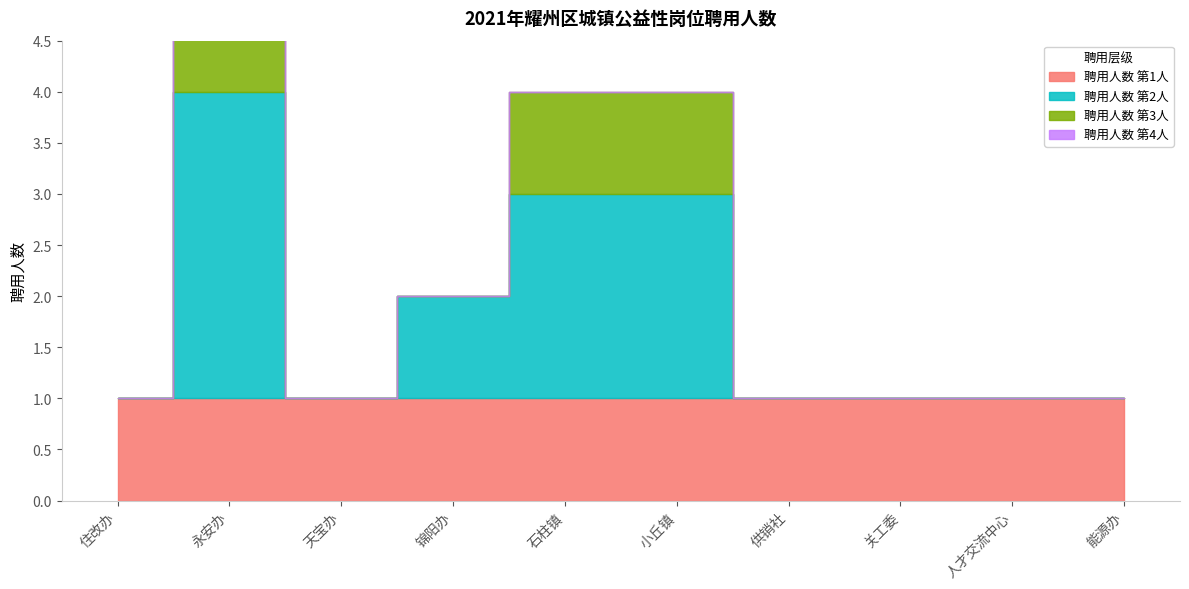

Reading right to left, what are all the values shown in this chart?

1	1	1	1	3	3	2	1	4	1